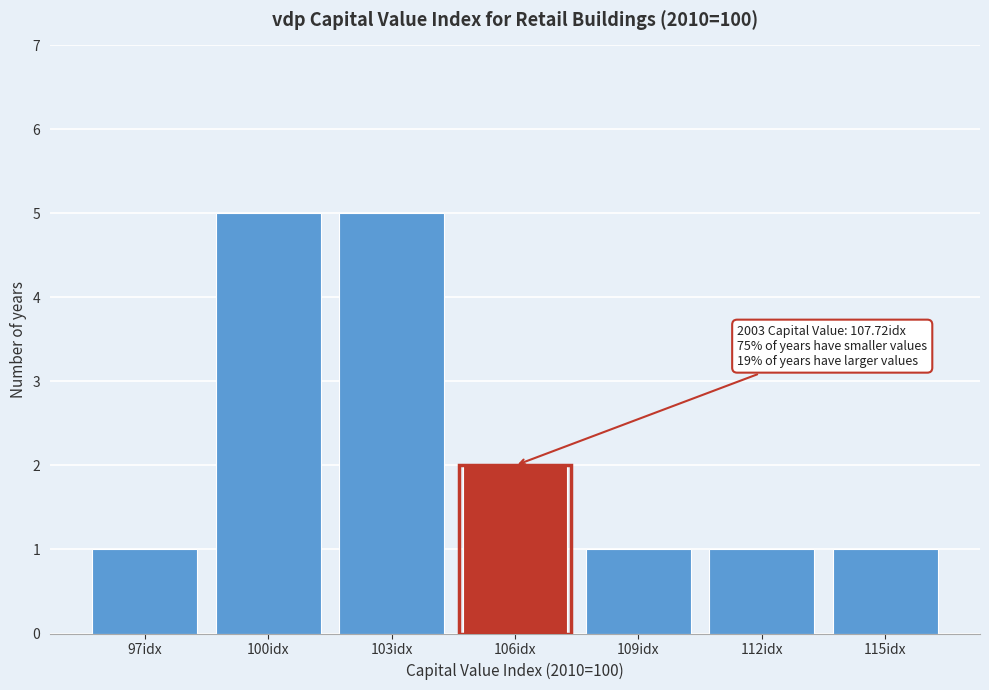

Reading left to right, list all the values displayed in this chart.

97idx=1	100idx=5	103idx=5	106idx=2	109idx=1	112idx=1	115idx=1